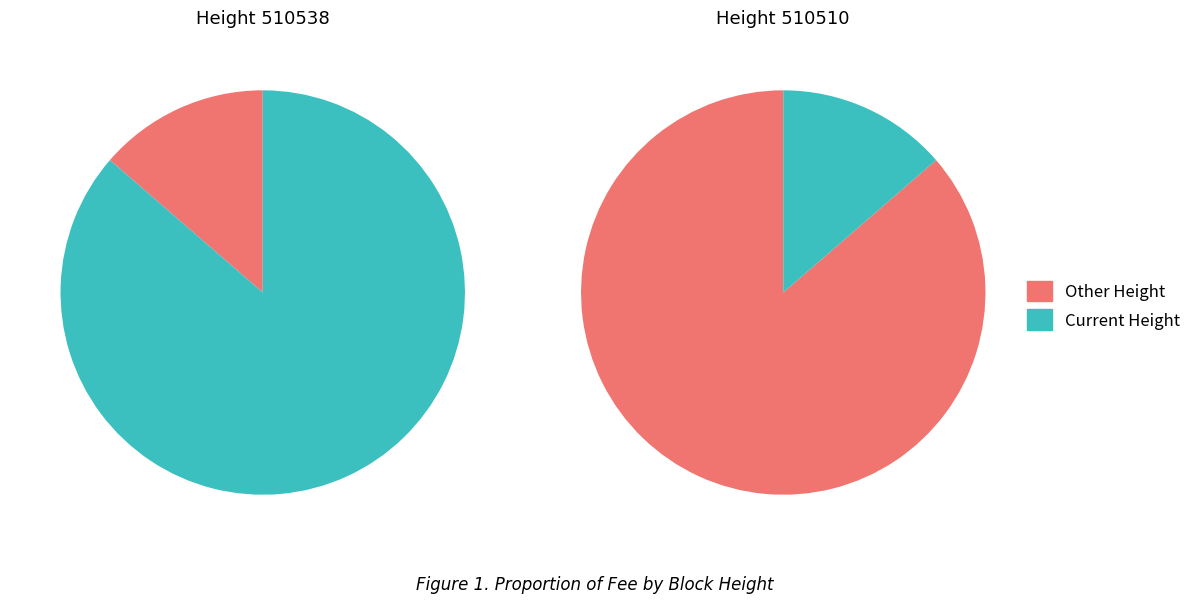

What is the total percentage of 510510 and 510538?

100.0%